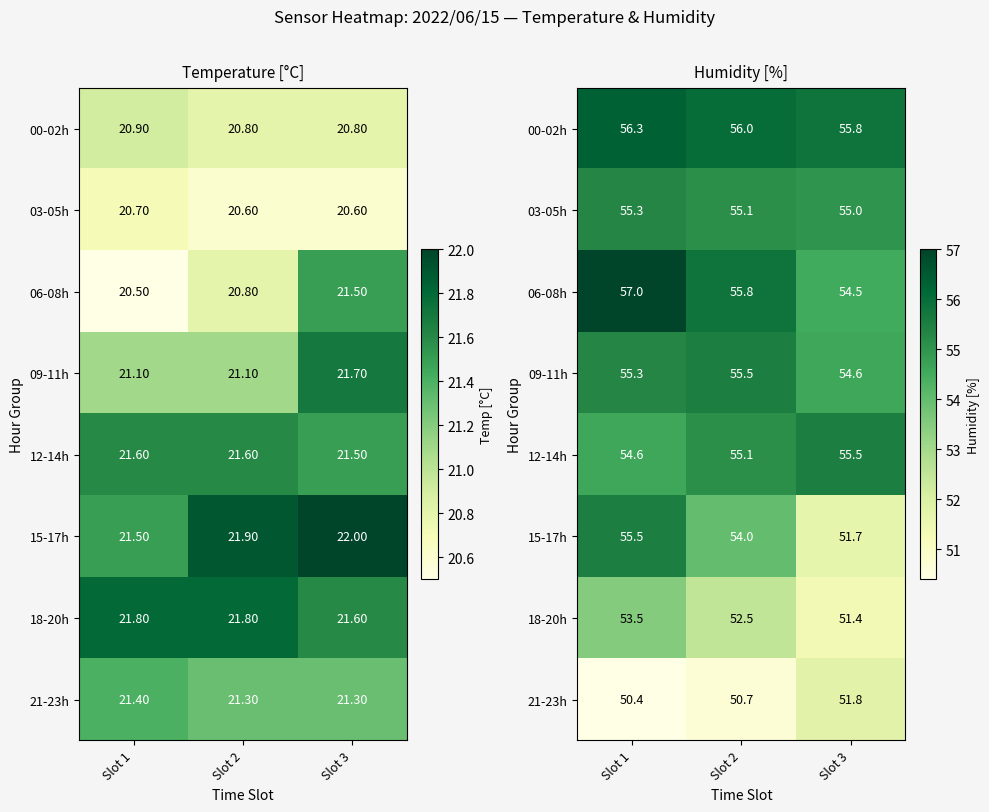

What is the average value of the 00-02h series?

56.0